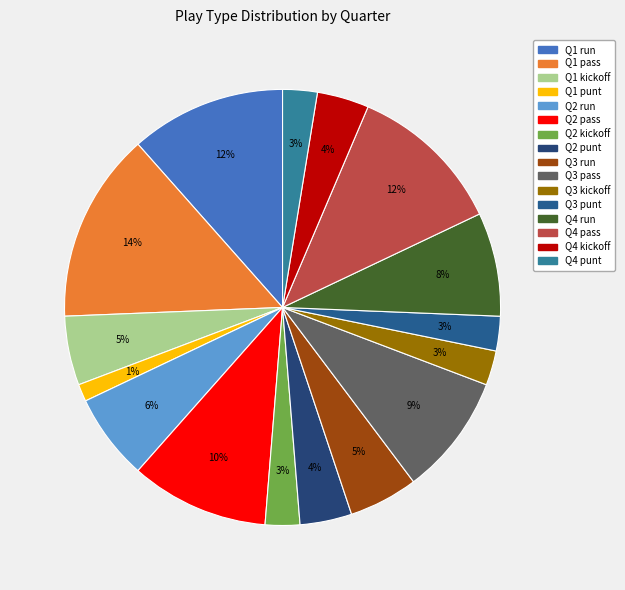

Do Q1 pass and Q1 punt together represent more than half of the pie?

No